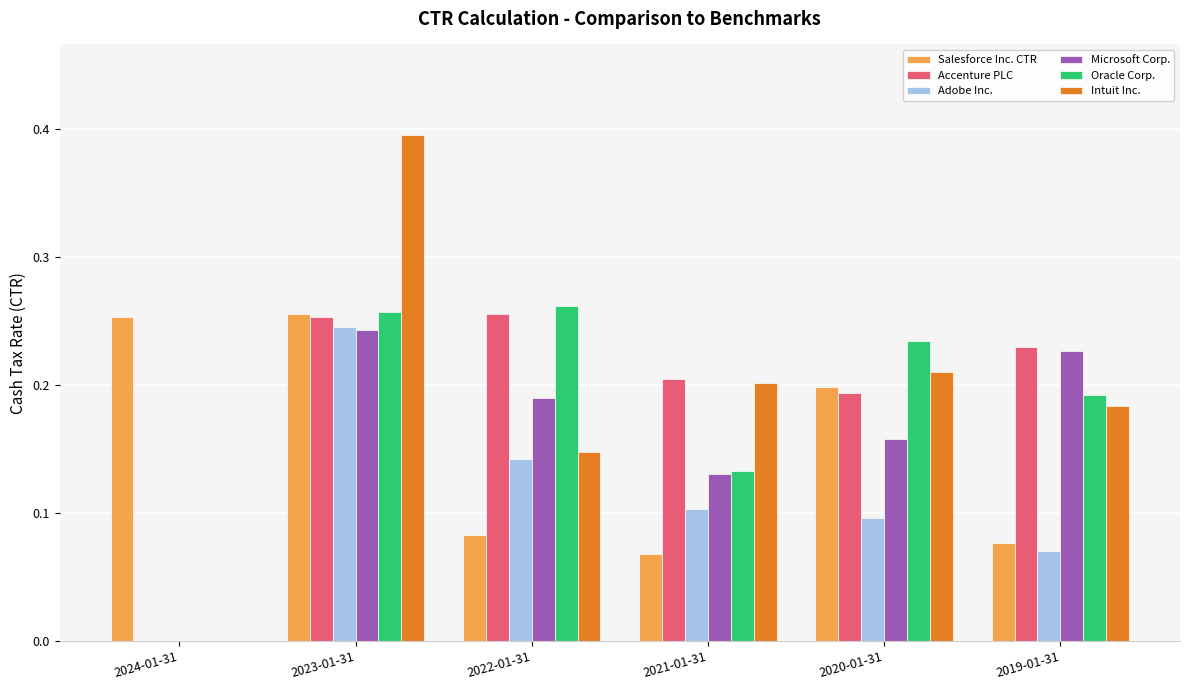

Which series changed the most between 2024-01-31 and 2023-01-31?

Intuit Inc.